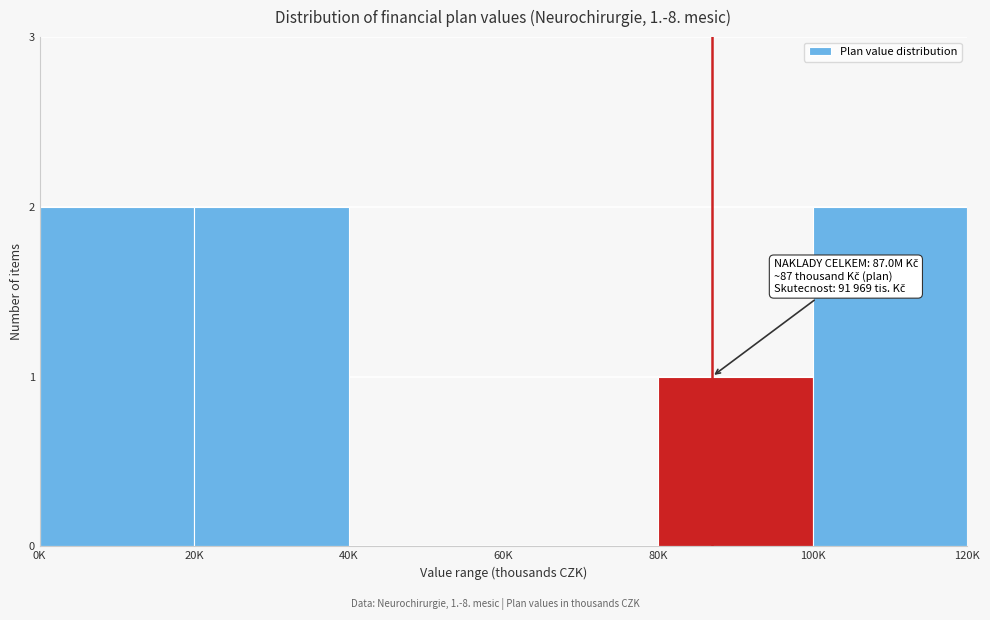

Reading right to left, what are all the values shown in this chart?

100K=2	80K=1	60K=0	40K=0	20K=2	0K=2